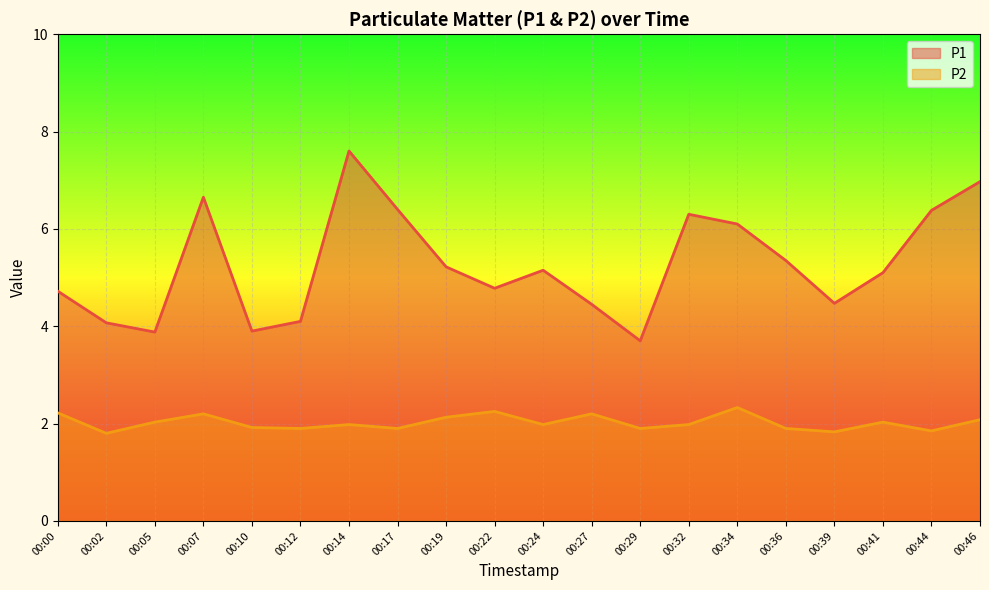

At which category does P1 reach its first local peak?

00:07